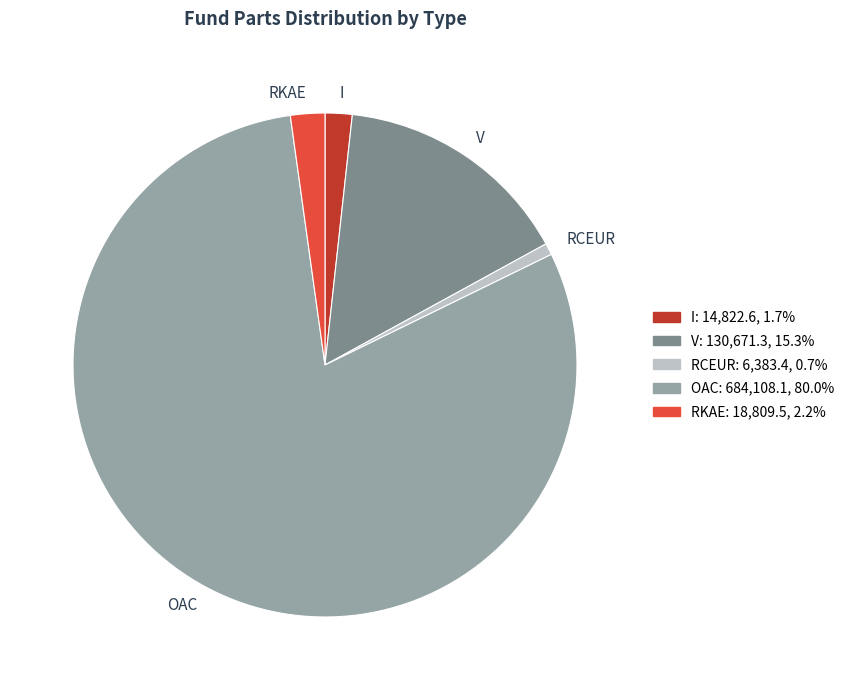

How many segments does this pie chart have?

5